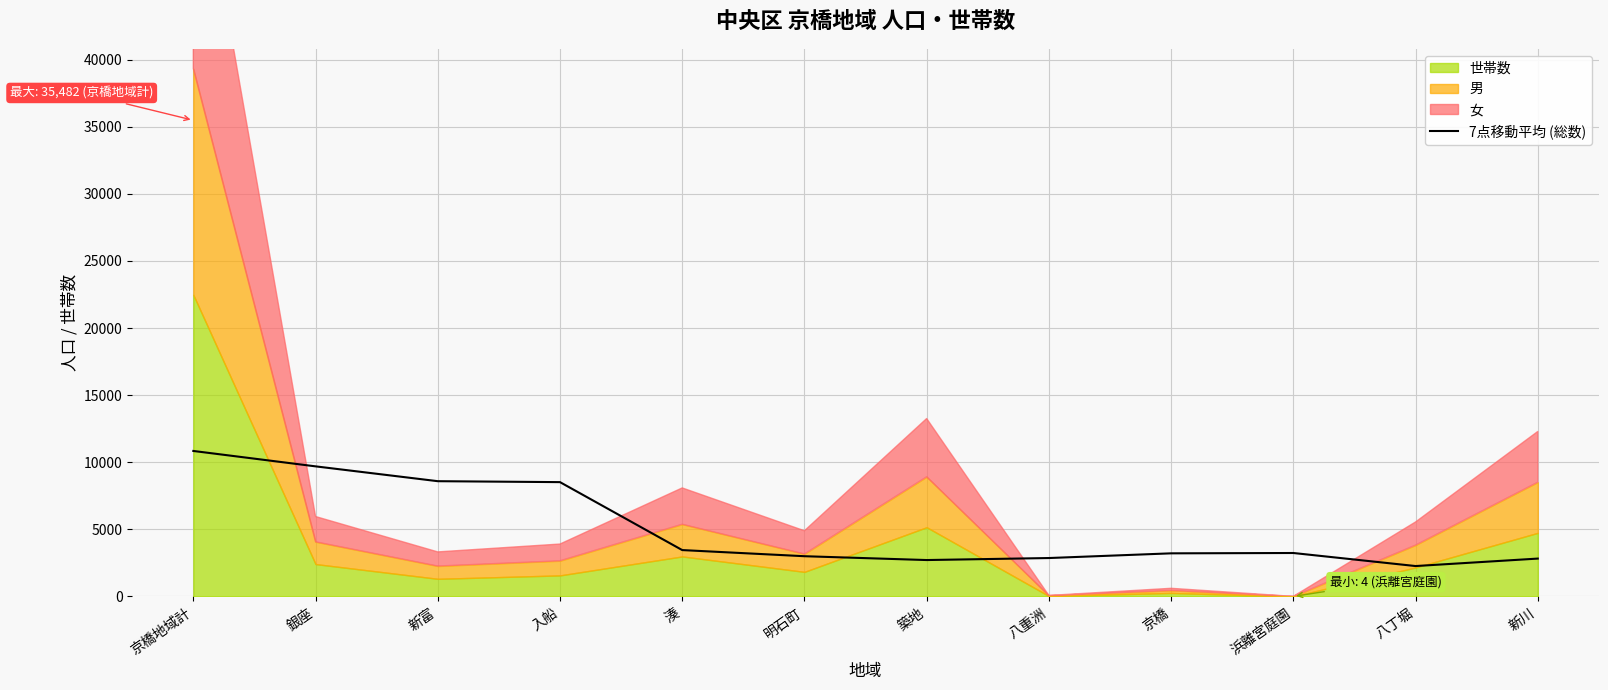

Which category has the highest value in the 7点移動平均 (総数) series?

京橋地域計